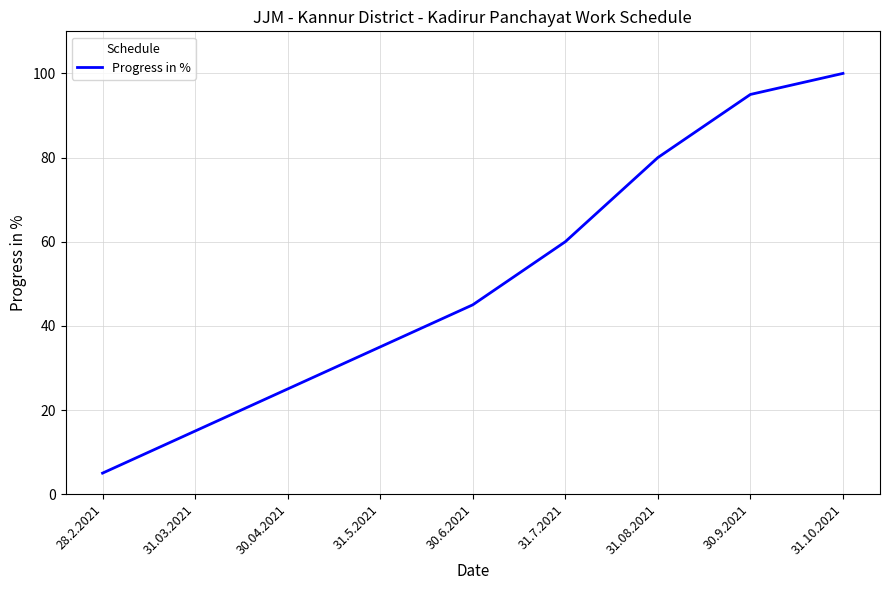

What is the sum of the values at 31.03.2021 and 30.6.2021?

60